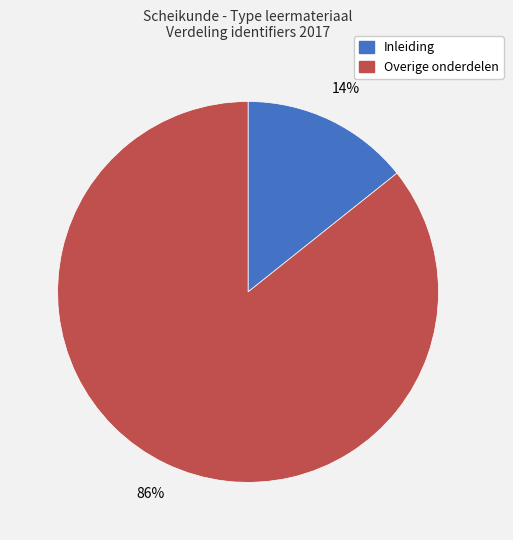

To the nearest percent, what is the average slice percentage?

50%